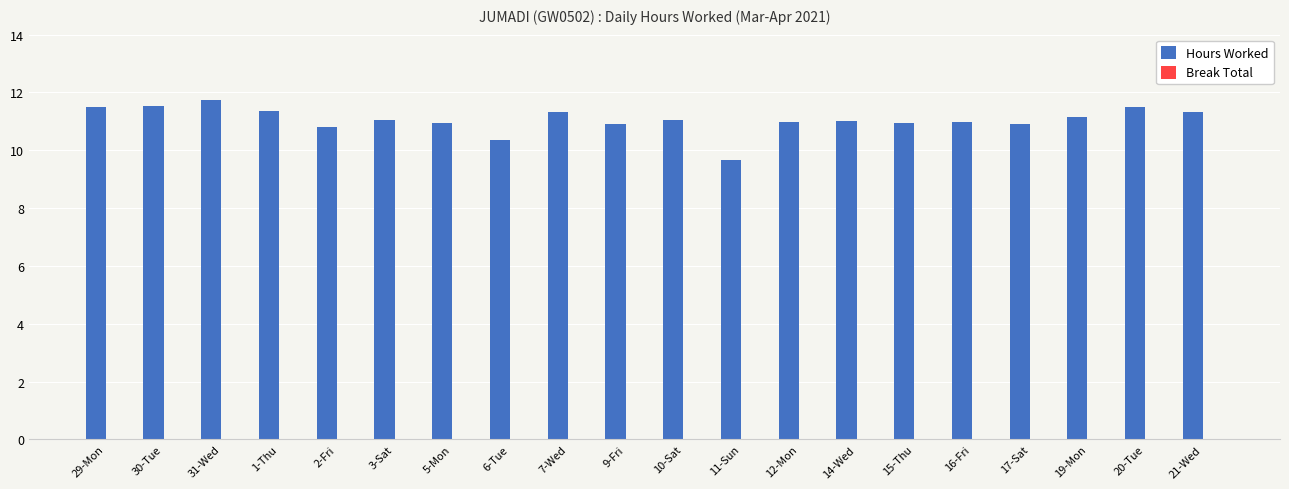

Which category has the lowest value across all series?

11-Sun